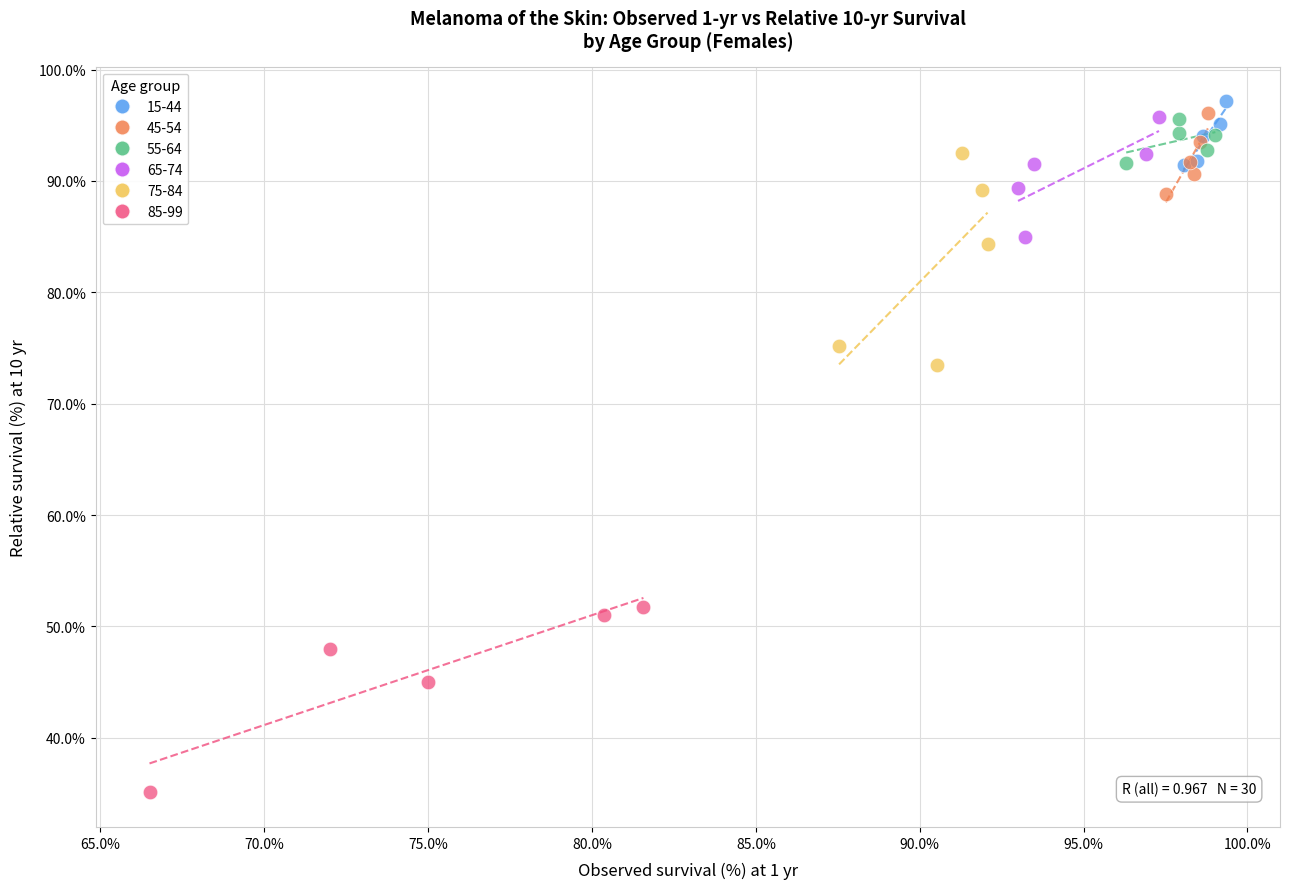

Which series reaches the minimum Y coordinate?

85-99